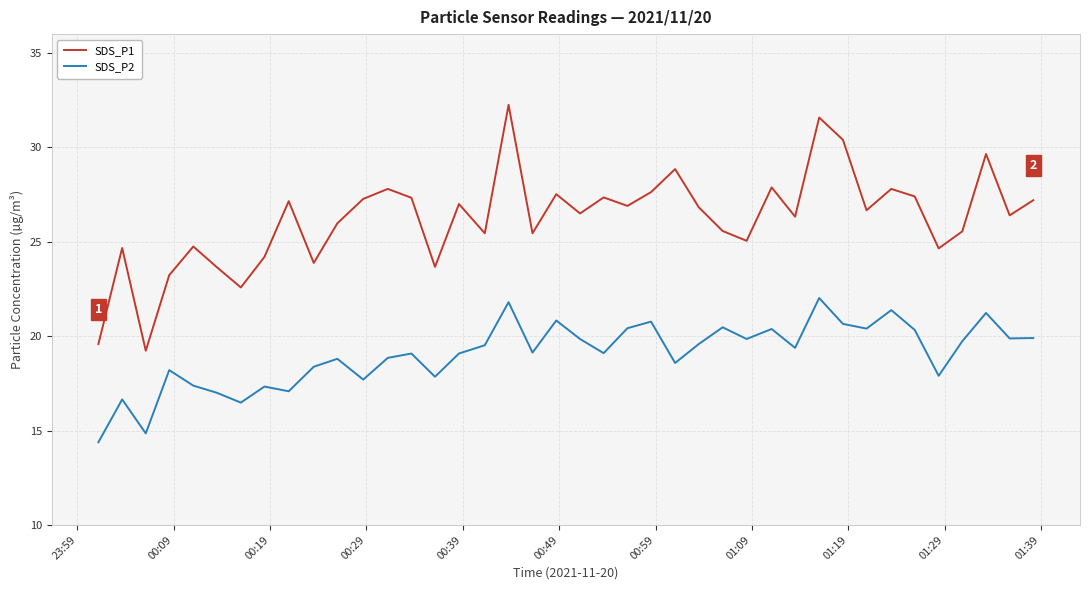

List the series in order of their overall mean, lowest first.

SDS_P2, SDS_P1